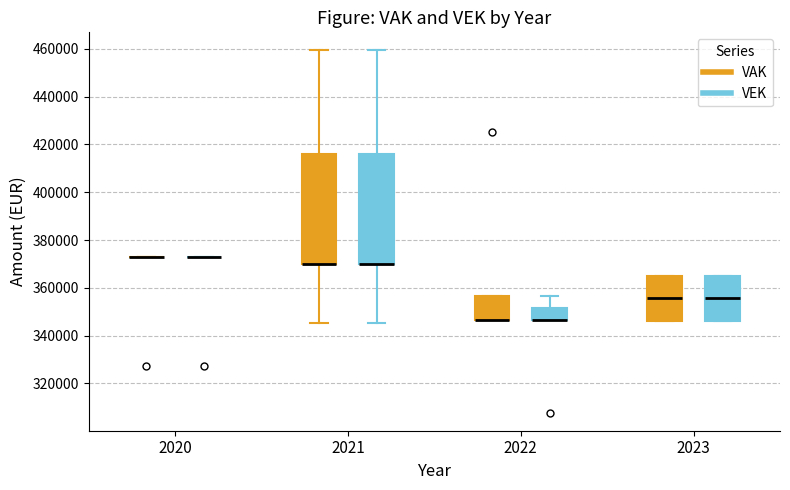

Where is the lower edge of the box for 2021 (VAK) on the y-axis? The values are not printed on the chart, so give them approximately, as read against the axis.

370000